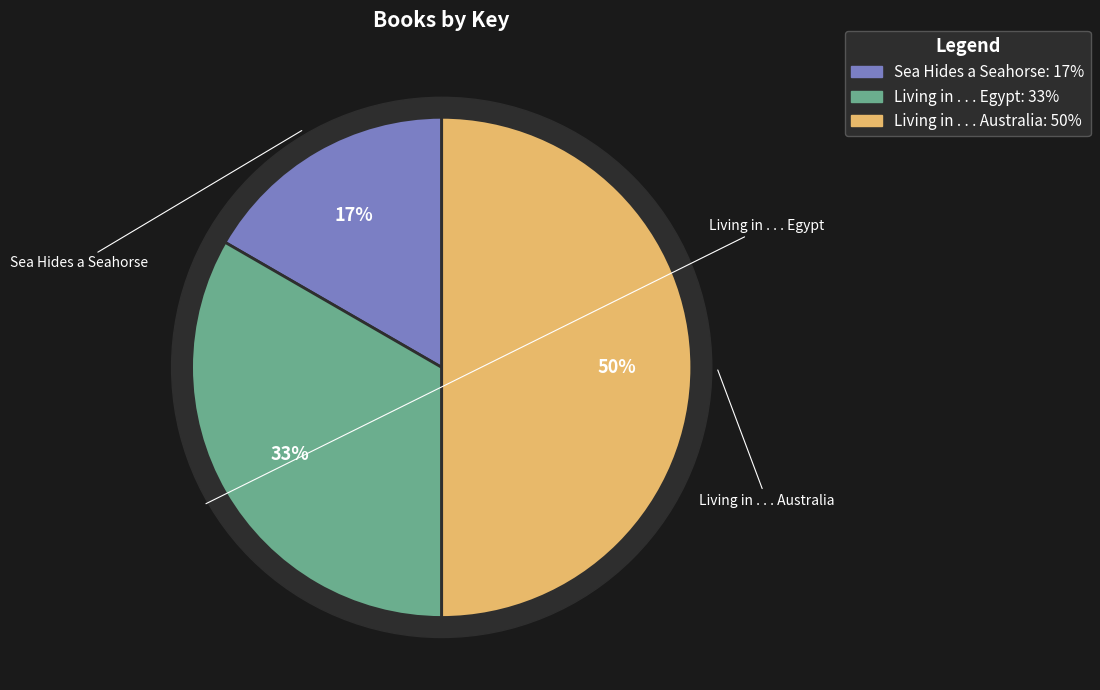

What percentage do Living in . . . Egypt and Sea Hides a Seahorse together represent?

50.0%